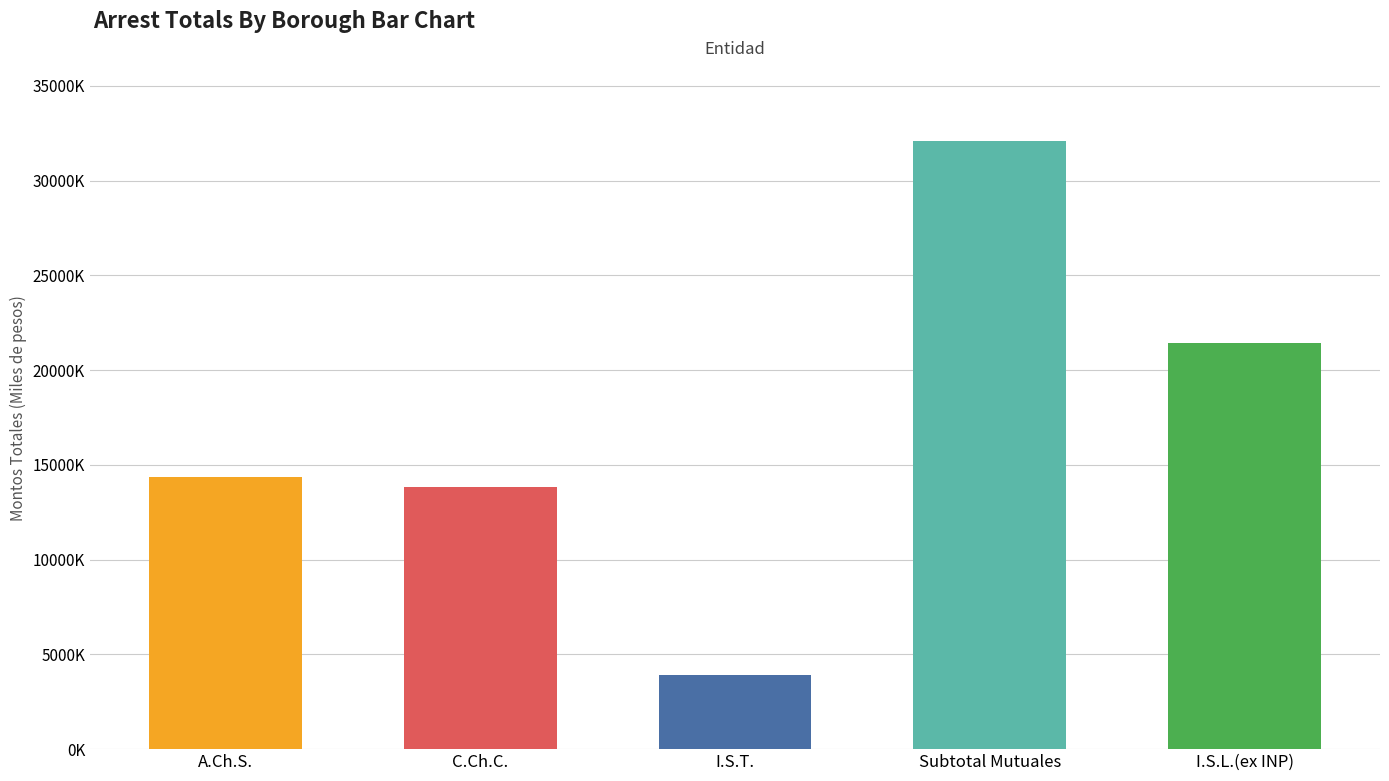

Are the bars horizontal?

No